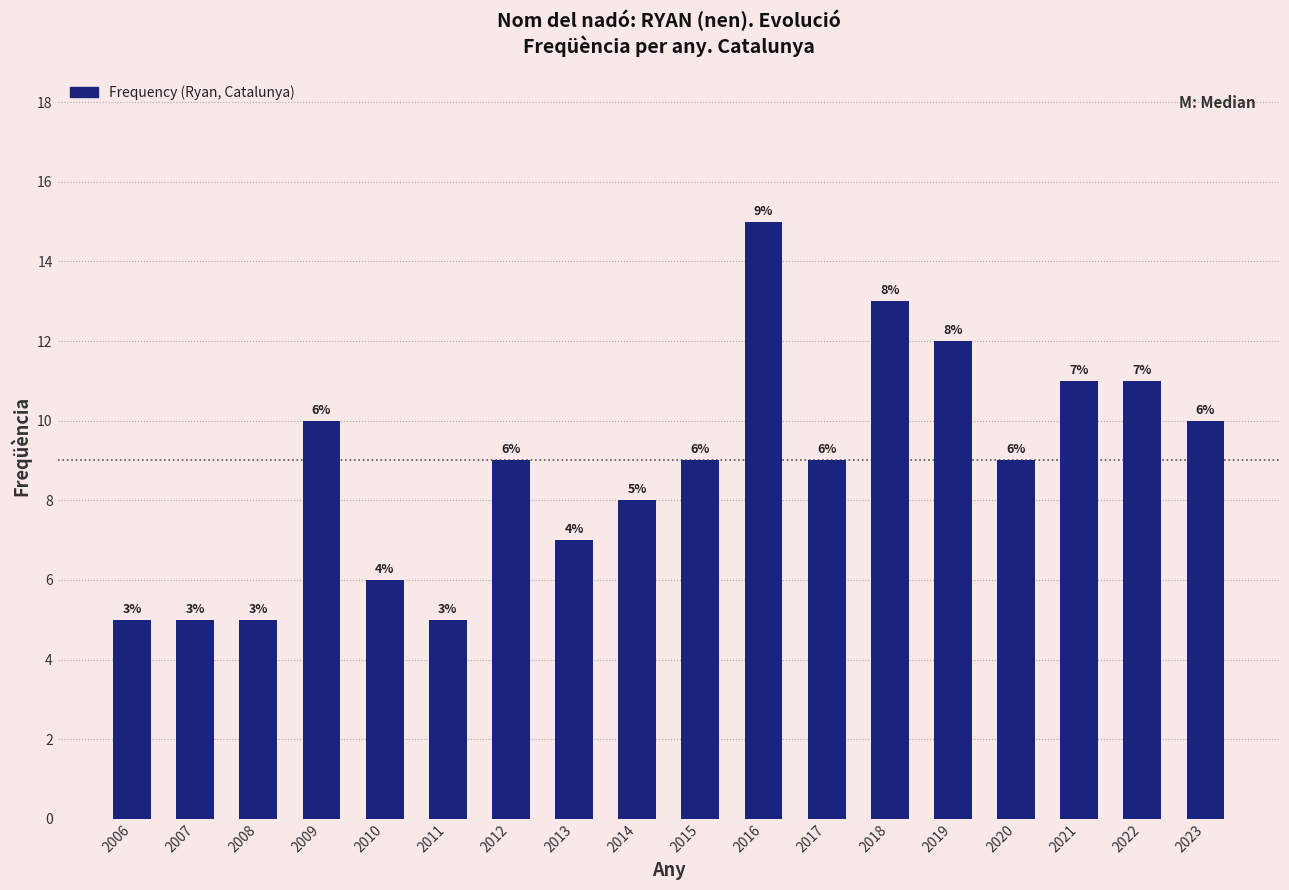

Reading right to left, list all the values displayed in this chart.

10	11	11	9	12	13	9	15	9	8	7	9	5	6	10	5	5	5